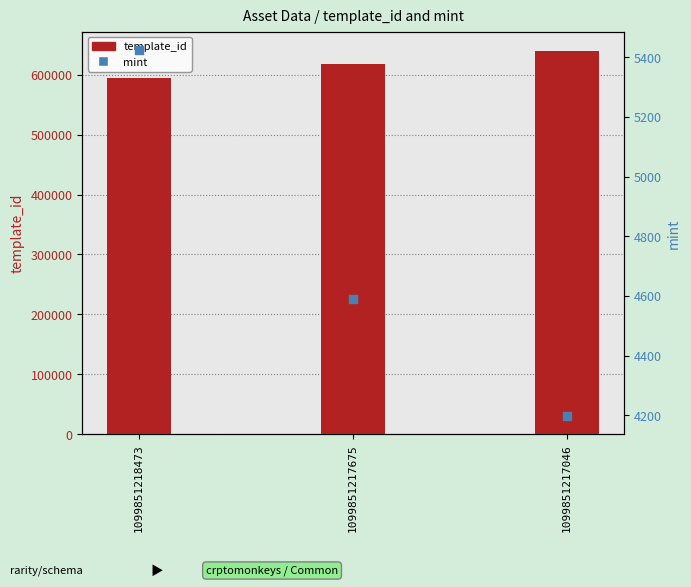

What are all the series names shown in the legend?

template_id, mint